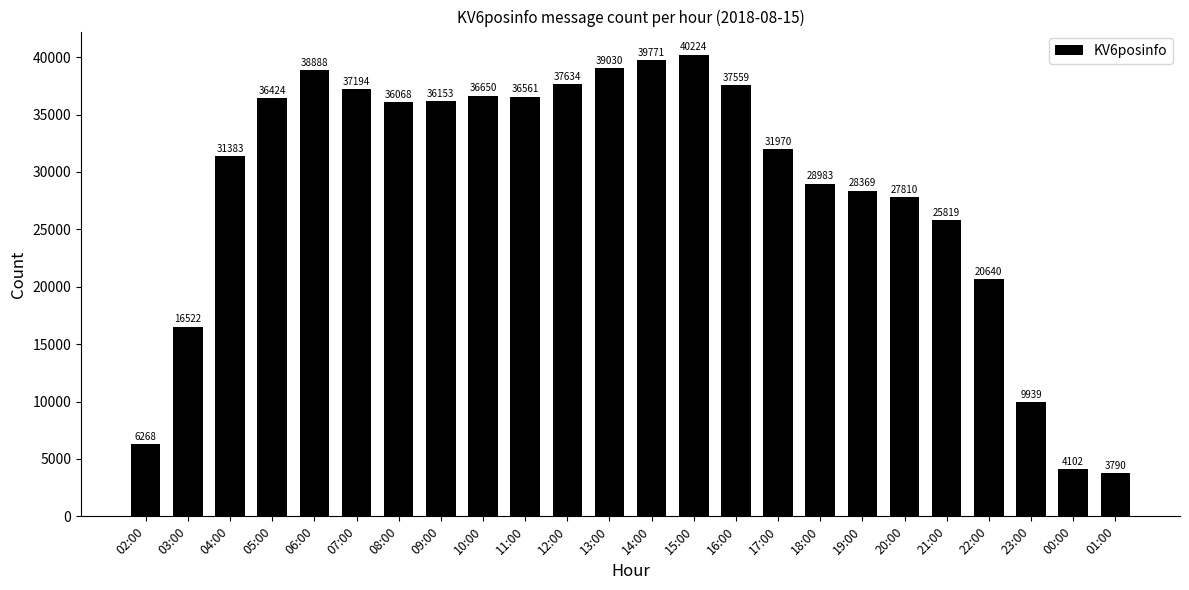

At which category does the chart reach its peak across all series?

15:00